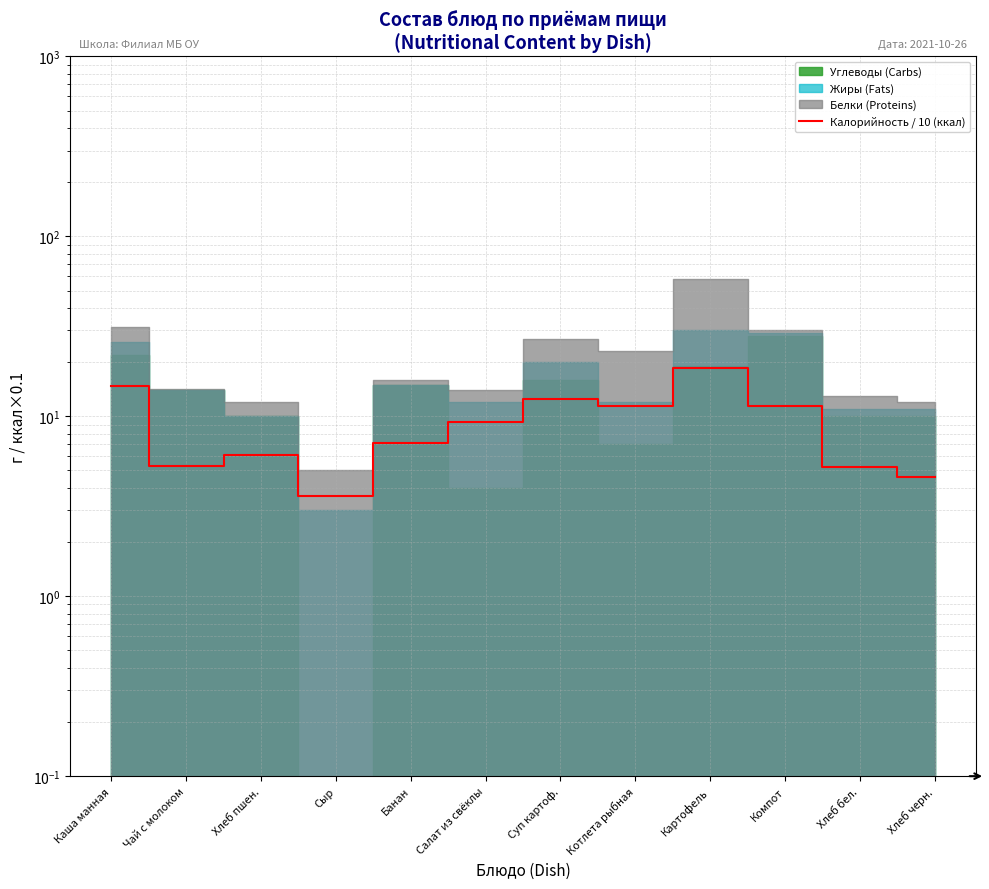

What position from the left is Хлеб черн.?

12